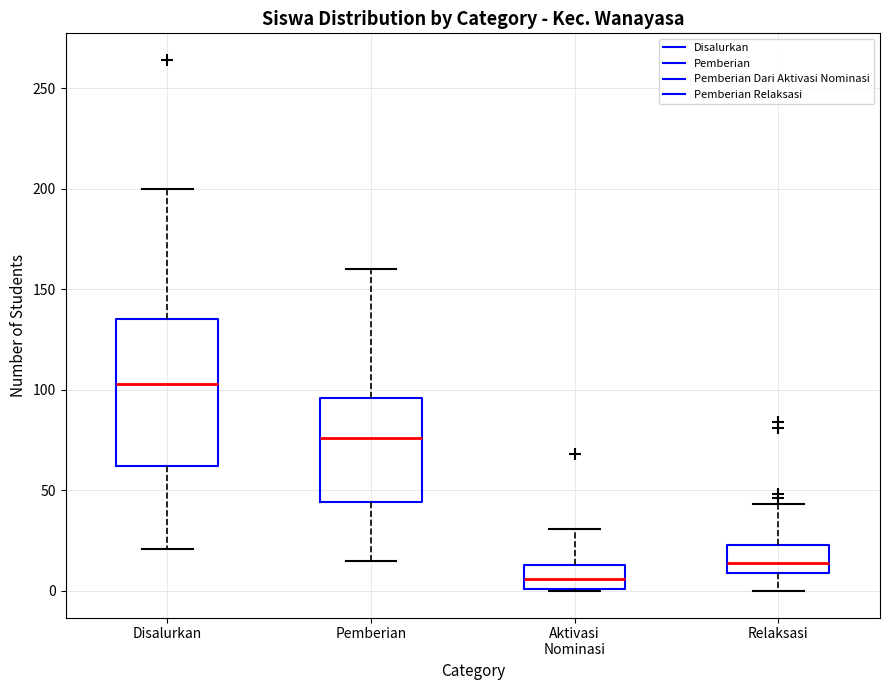

Reading left to right, transcribe this box plot: for each box, give where its median line is, the range the box spans, and where its two whiskers end, as read against the y-axis. The values are not printed on the chart, so give them approximately, as read against the axis.

Disalurkan: median 105, box 60 to 135, whiskers 20 to 200
Pemberian: median 75, box 45 to 95, whiskers 15 to 160
Aktivasi Nominasi: median 5, box 0 to 15, whiskers 0 to 30
Relaksasi: median 15, box 10 to 25, whiskers 0 to 45